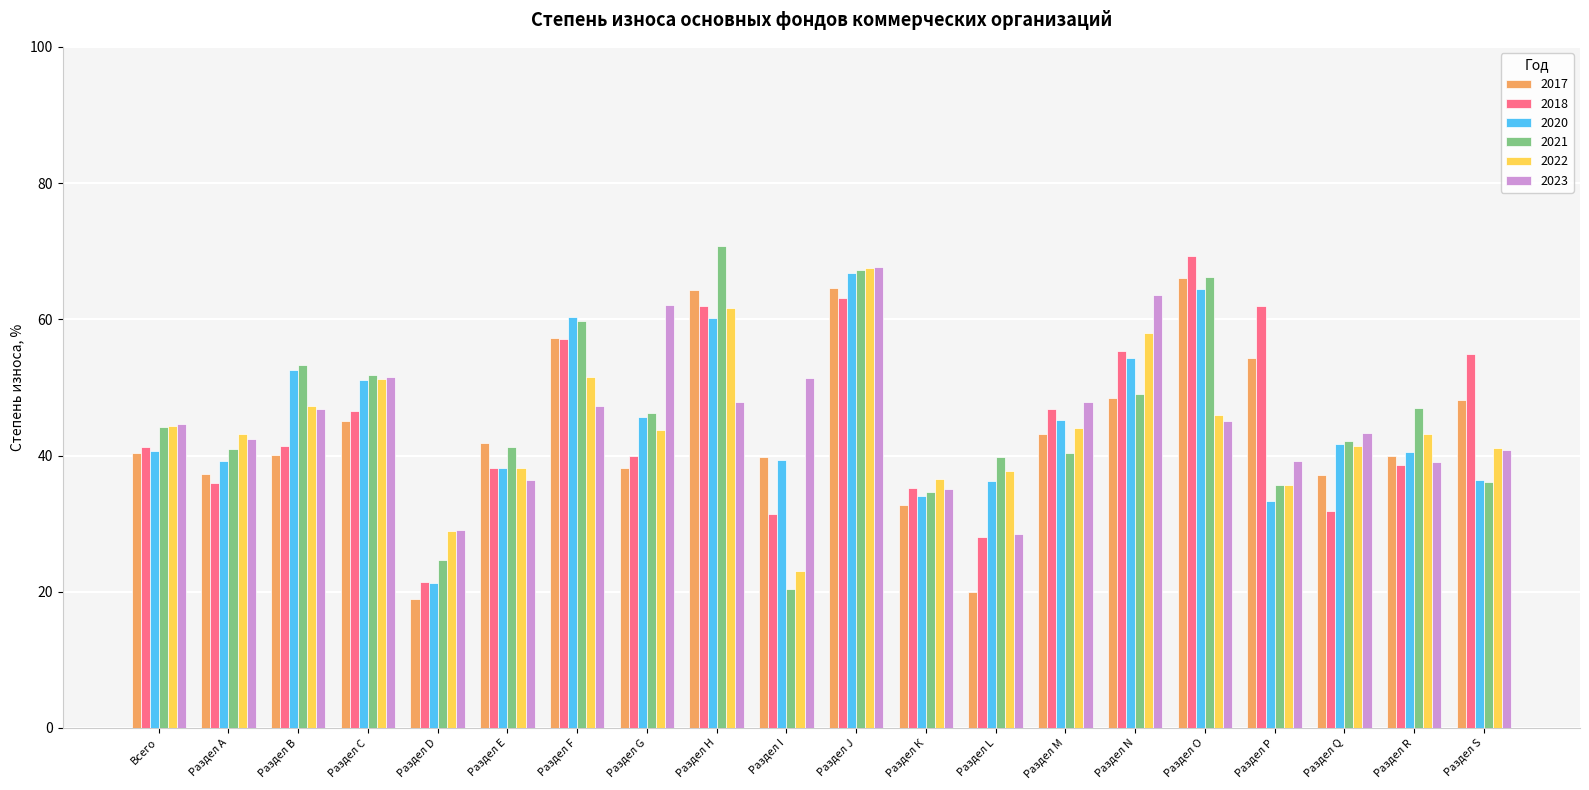

What is the label of the 8th bar from the right?

Раздел L